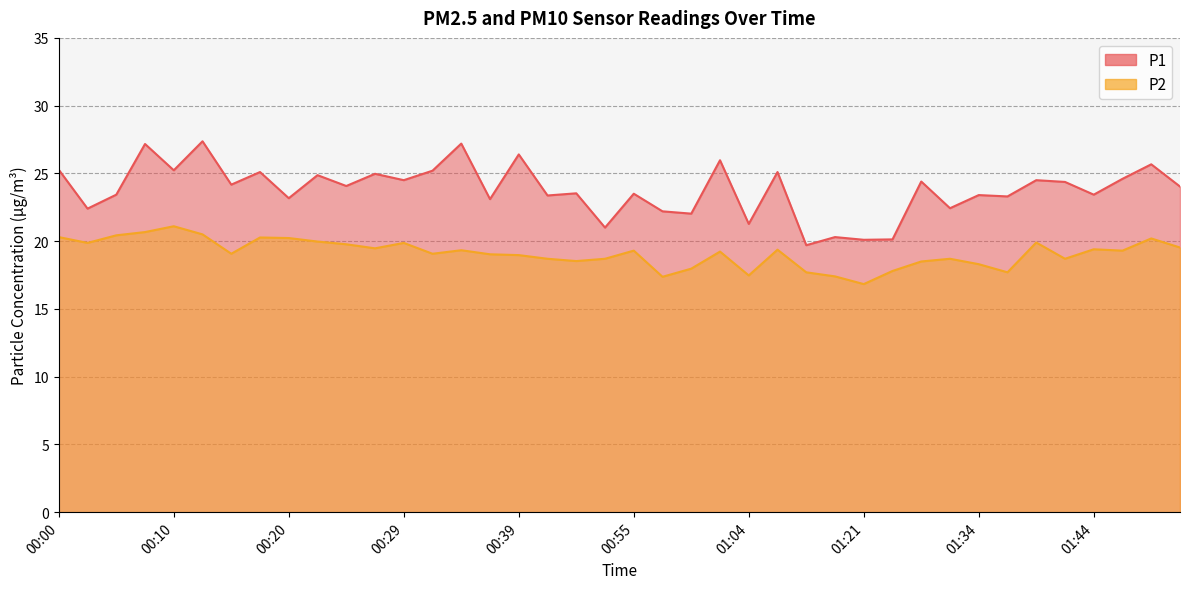

What are all the series names shown in the legend?

P1, P2